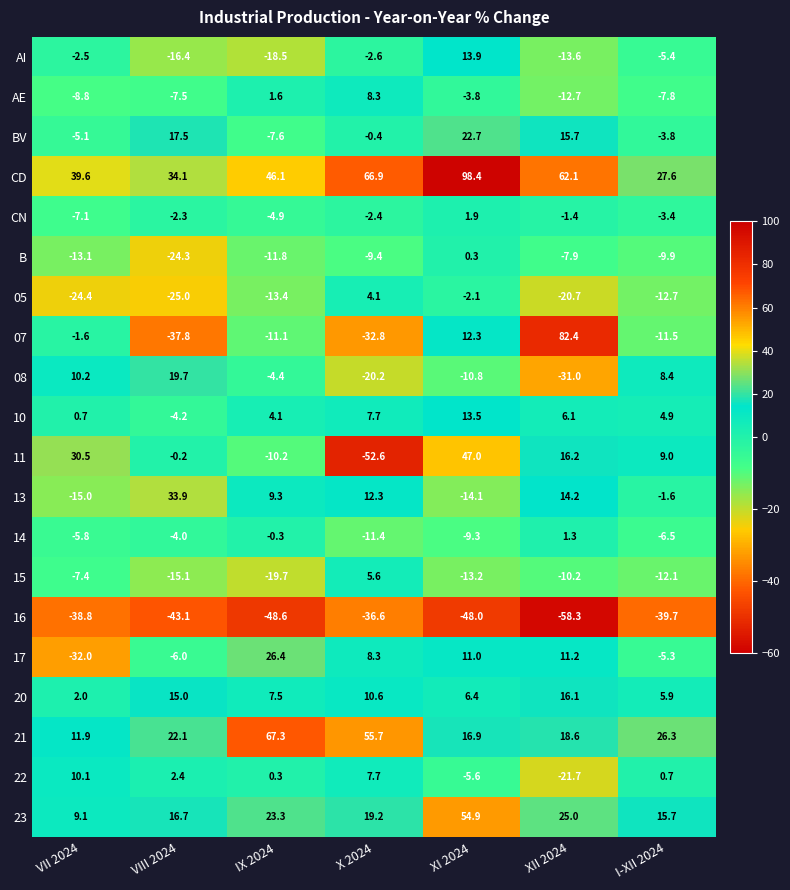

What is the spread (max minus min) of values at IX 2024?

115.9